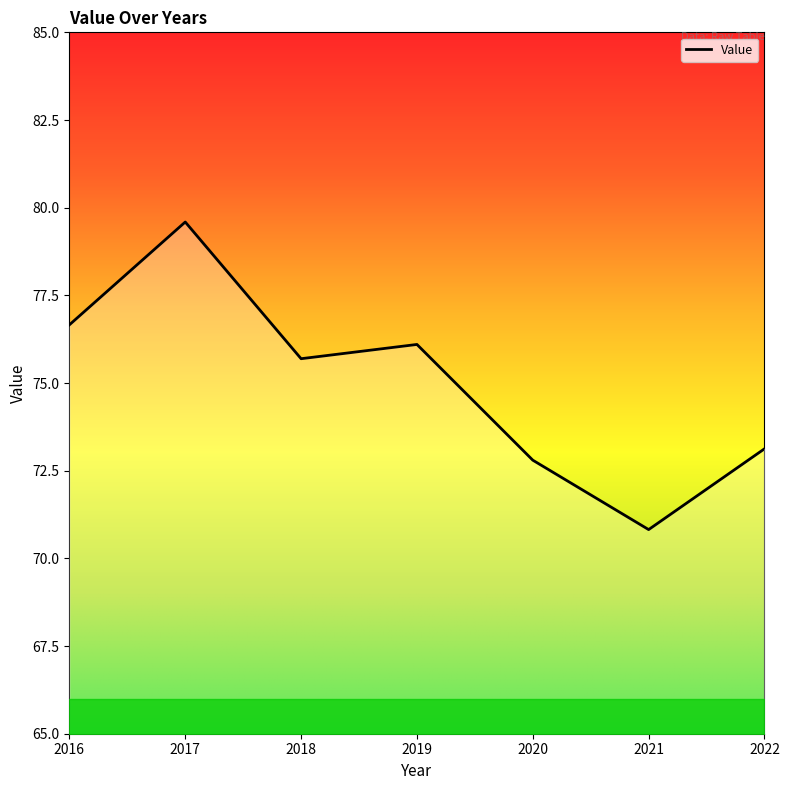

List the labels in order of value, largest first.

2017, 2016, 2019, 2018, 2022, 2020, 2021